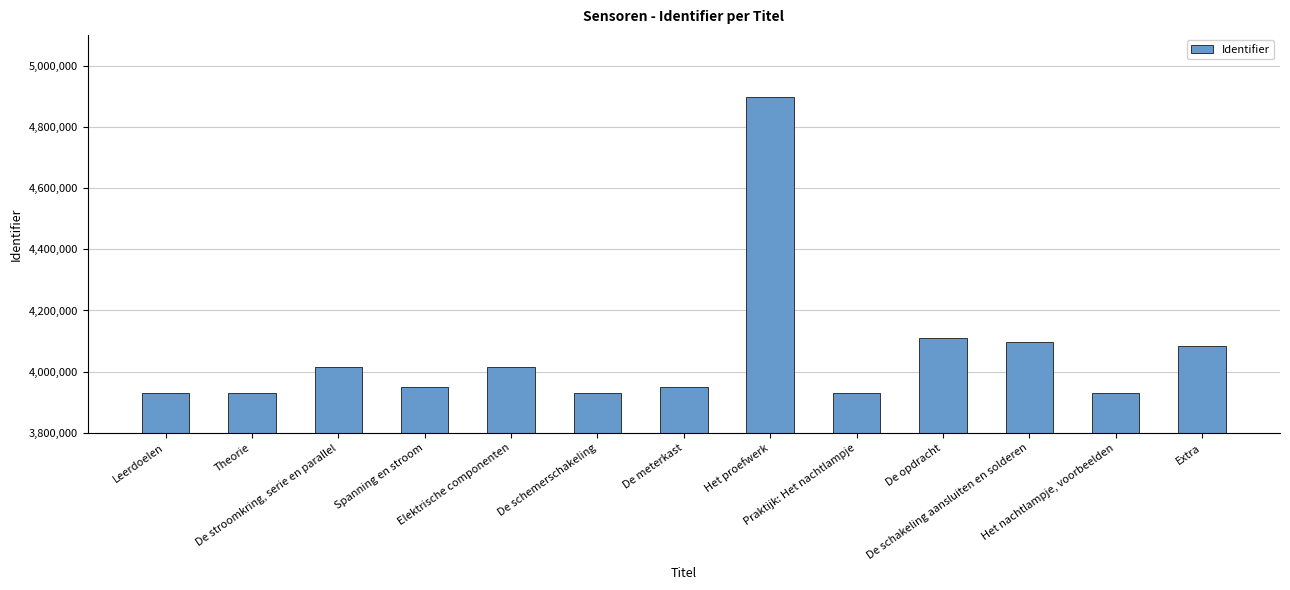

What is the label of the 7th bar from the right?

De meterkast